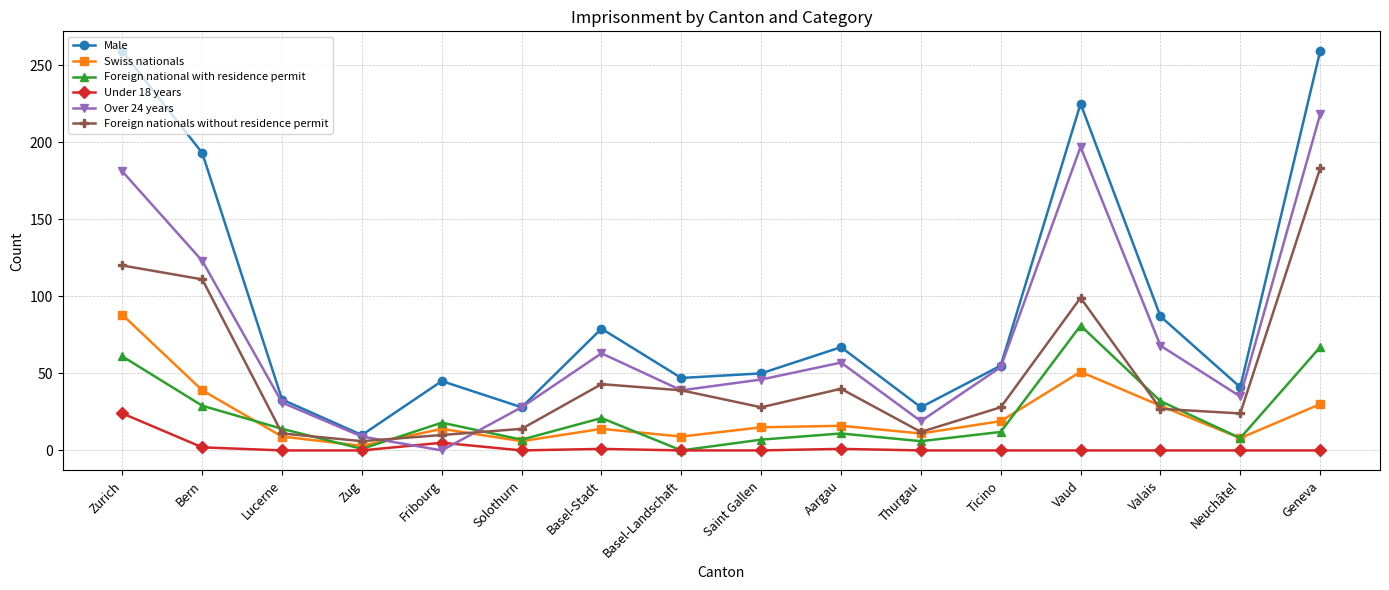

Which series has the largest total across all categories?

Male